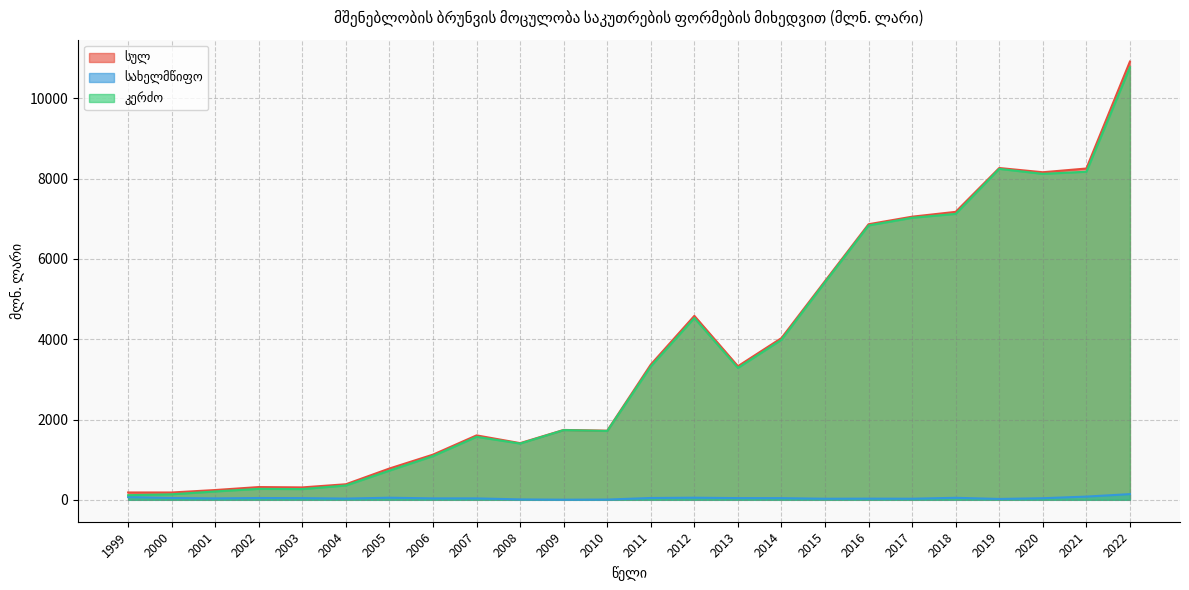

Rank the series by their maximum value, from highest to lowest.

სულ, კერძო, სახელმწიფო